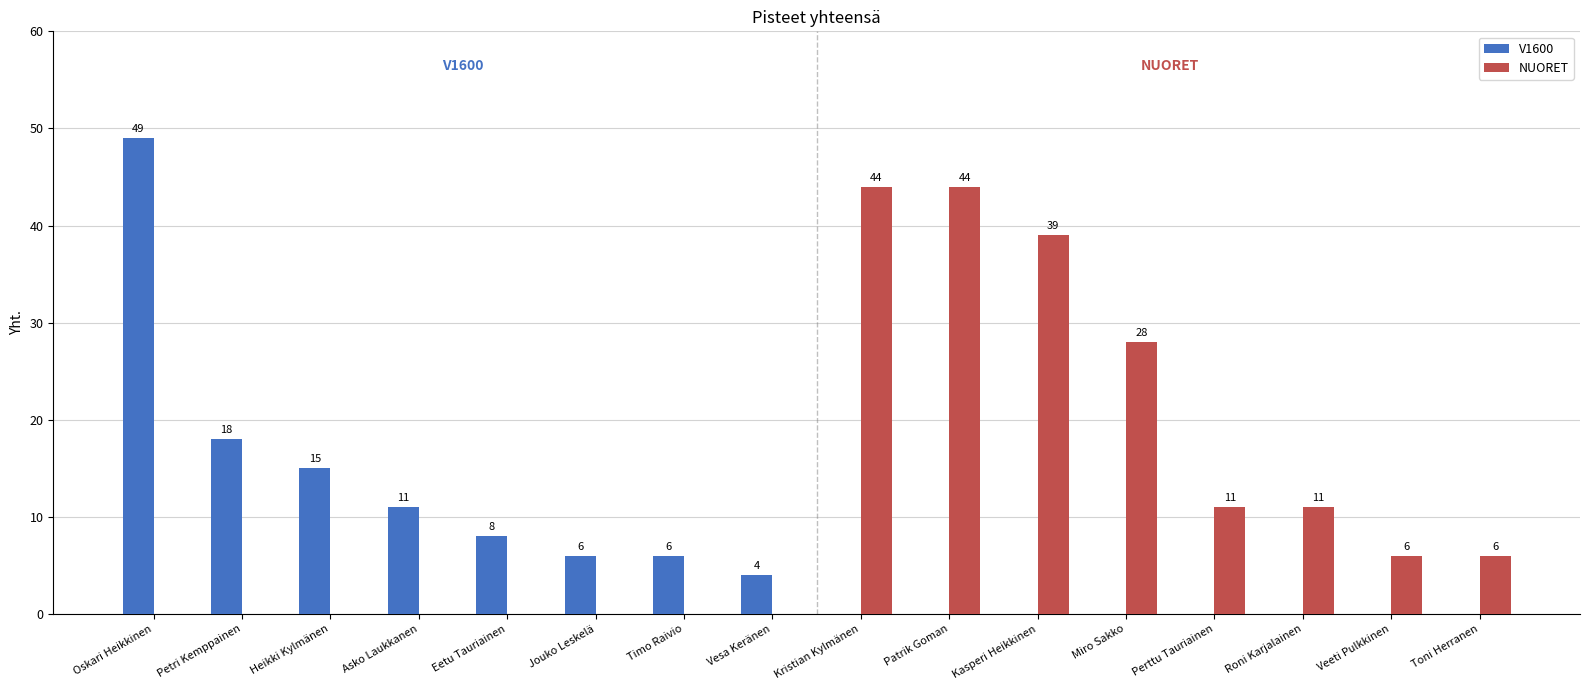

How many values in NUORET are above zero?

8